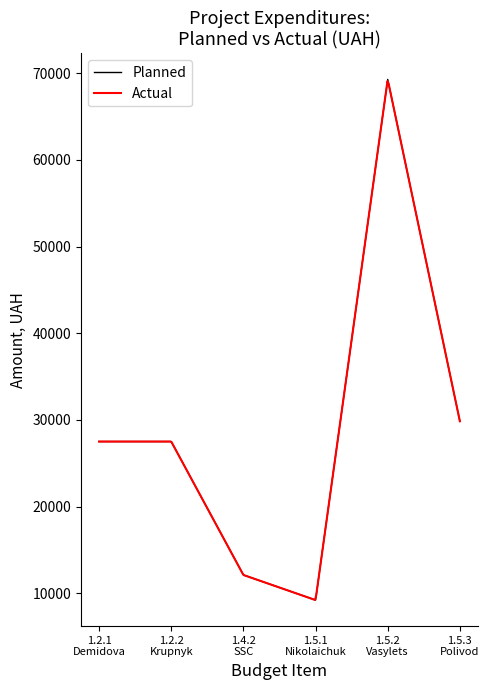

How many lines are shown in the chart?

2